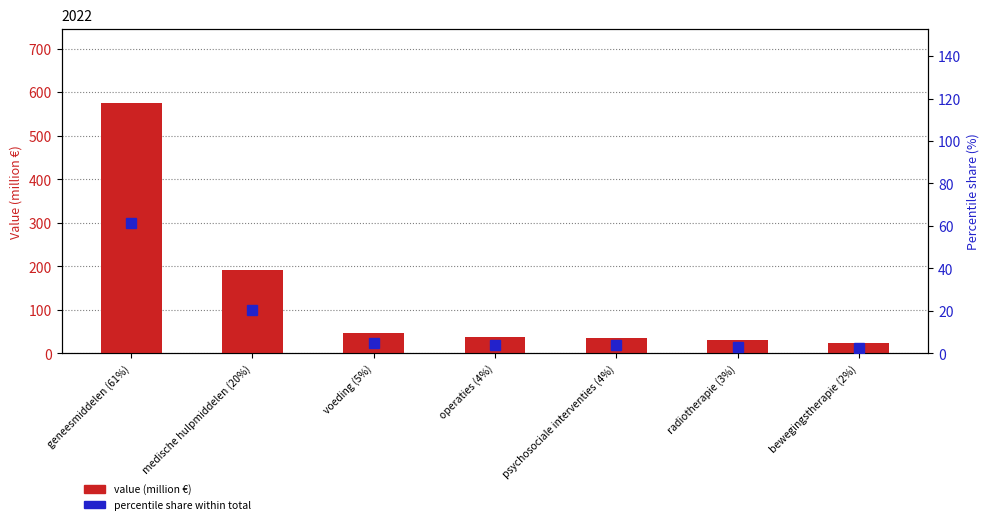

Reading left to right, extract all data points from this chart.

value (million €): geneesmiddelen (61%)=574.0	medische hulpmiddelen (20%)=192.0	voeding (5%)=46.0	operaties (4%)=38.0	psychosociale interventies (4%)=35.0	radiotherapie (3%)=30.0	bewegingstherapie (2%)=23.0
percentile share within total: geneesmiddelen (61%)=61.2	medische hulpmiddelen (20%)=20.5	voeding (5%)=4.9	operaties (4%)=4.1	psychosociale interventies (4%)=3.7	radiotherapie (3%)=3.2	bewegingstherapie (2%)=2.5